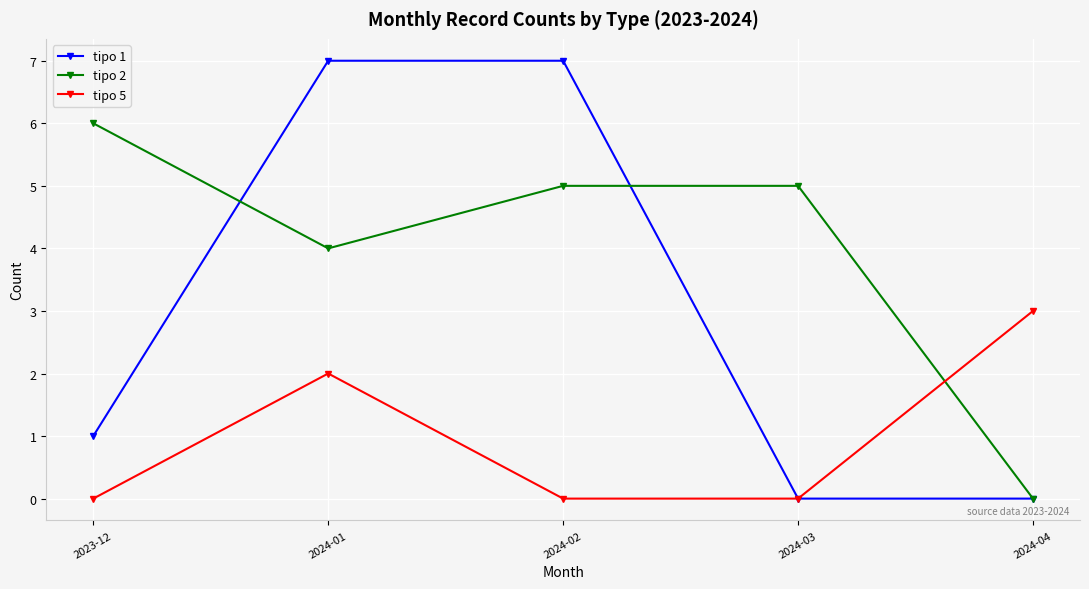

How many data points does each series have?

5